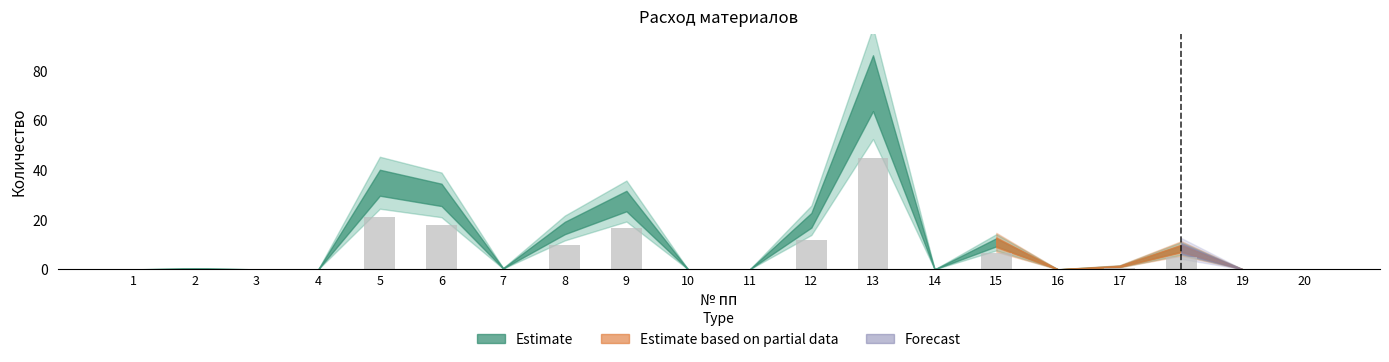

What is the greatest value displayed?

45.0